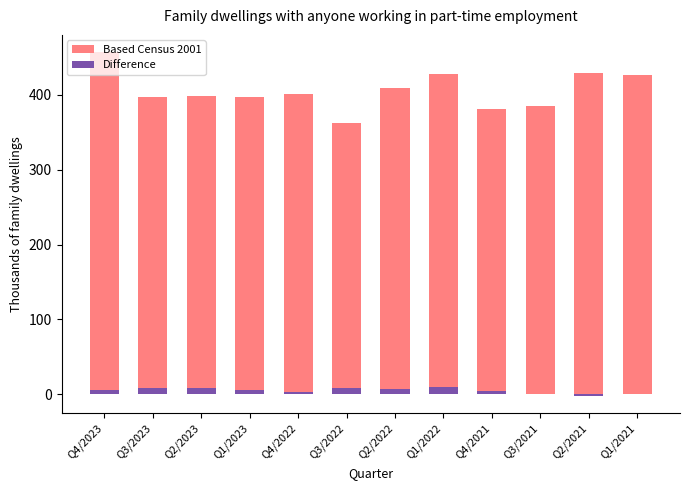

The Based Census 2001 series shows 527.8 at Q2/2023. True or false?

False